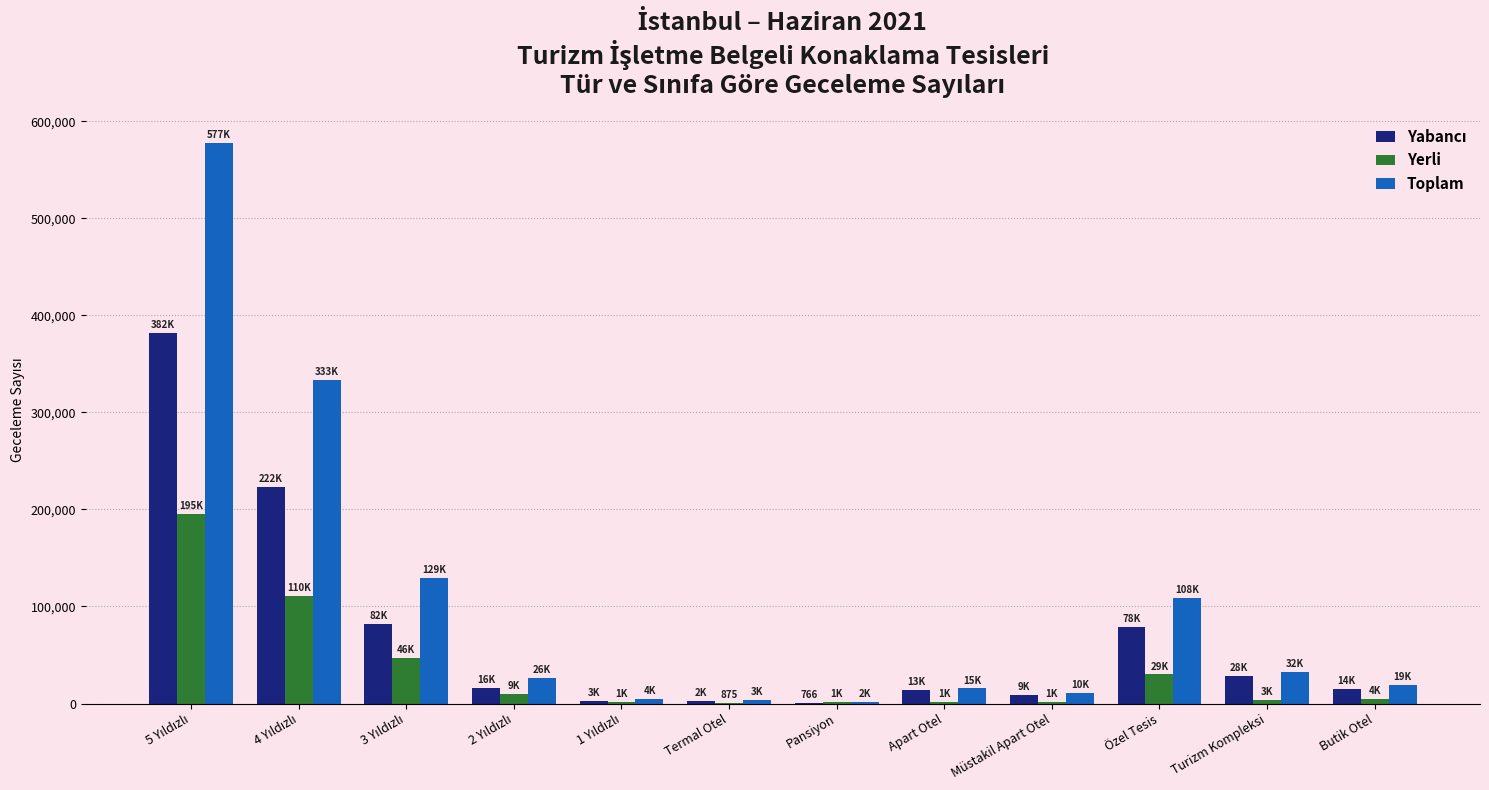

What value does the Yerli series have at Müstakil Apart Otel, to the nearest 10?

1320